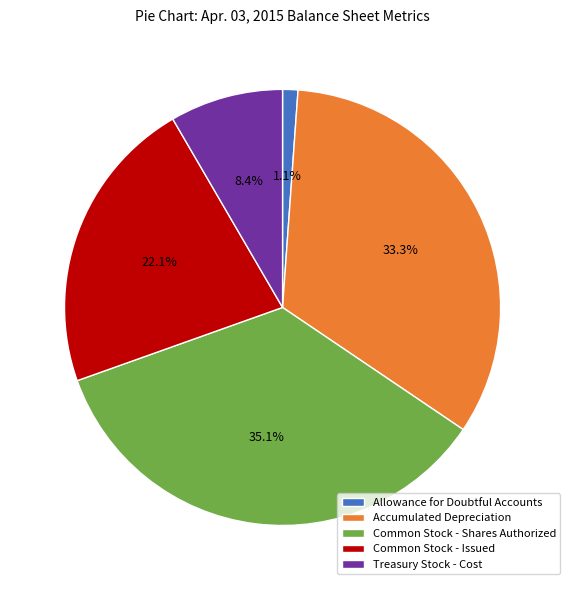

What is the largest slice in the pie chart?

Common Stock - Shares Authorized